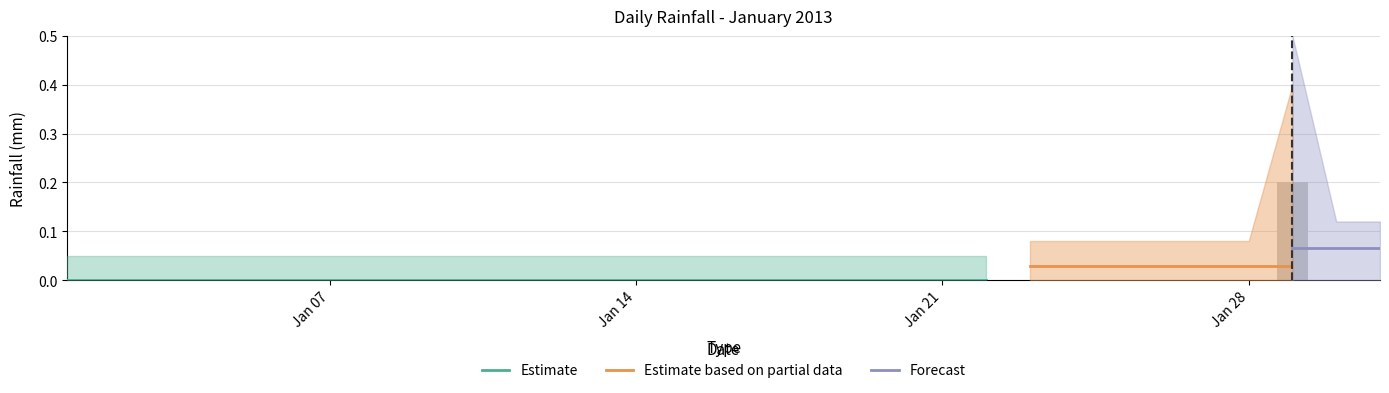

List the labels in order of value, smallest first.

2013-01-01, 2013-01-02, 2013-01-03, 2013-01-04, 2013-01-05, 2013-01-06, 2013-01-07, 2013-01-08, 2013-01-09, 2013-01-10, 2013-01-11, 2013-01-12, 2013-01-13, 2013-01-14, 2013-01-15, 2013-01-16, 2013-01-17, 2013-01-18, 2013-01-19, 2013-01-20, 2013-01-21, 2013-01-22, 2013-01-23, 2013-01-24, 2013-01-25, 2013-01-26, 2013-01-27, 2013-01-28, 2013-01-30, 2013-01-31, 2013-01-29